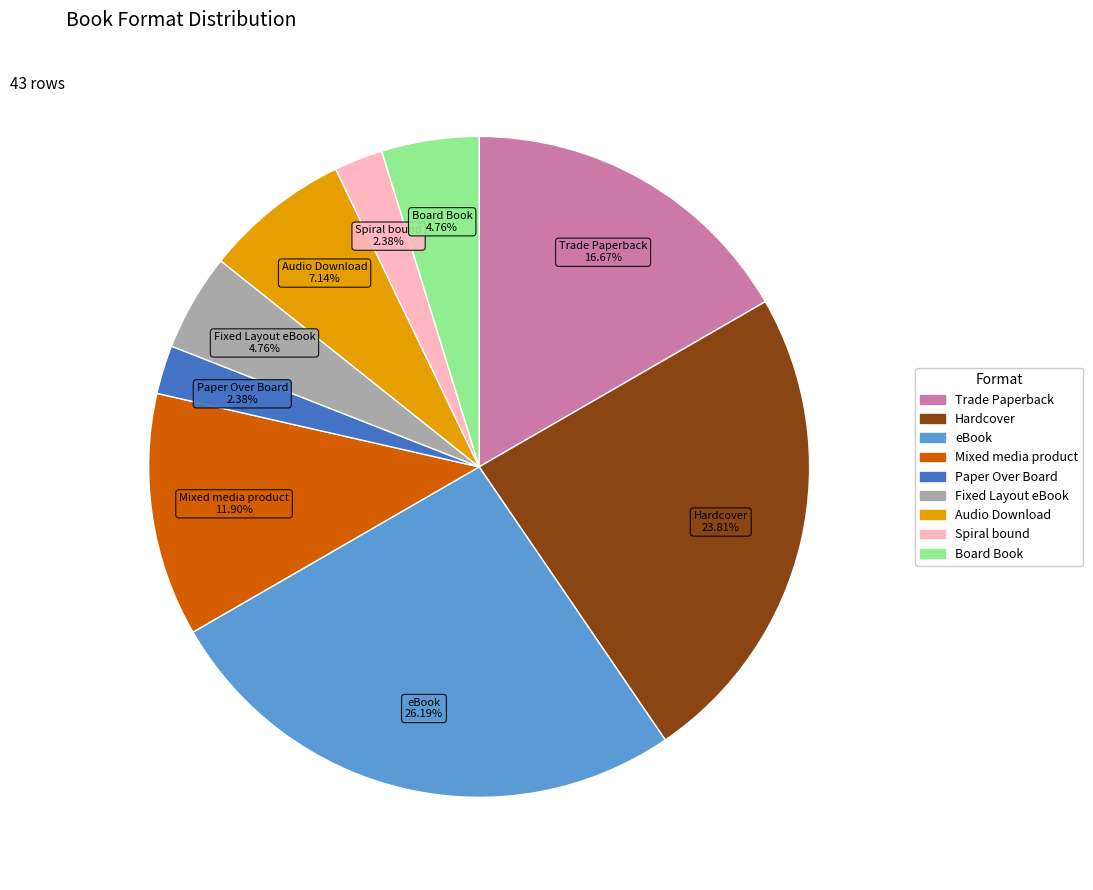

To the nearest percent, what percentage of the pie is Audio Download?

7%